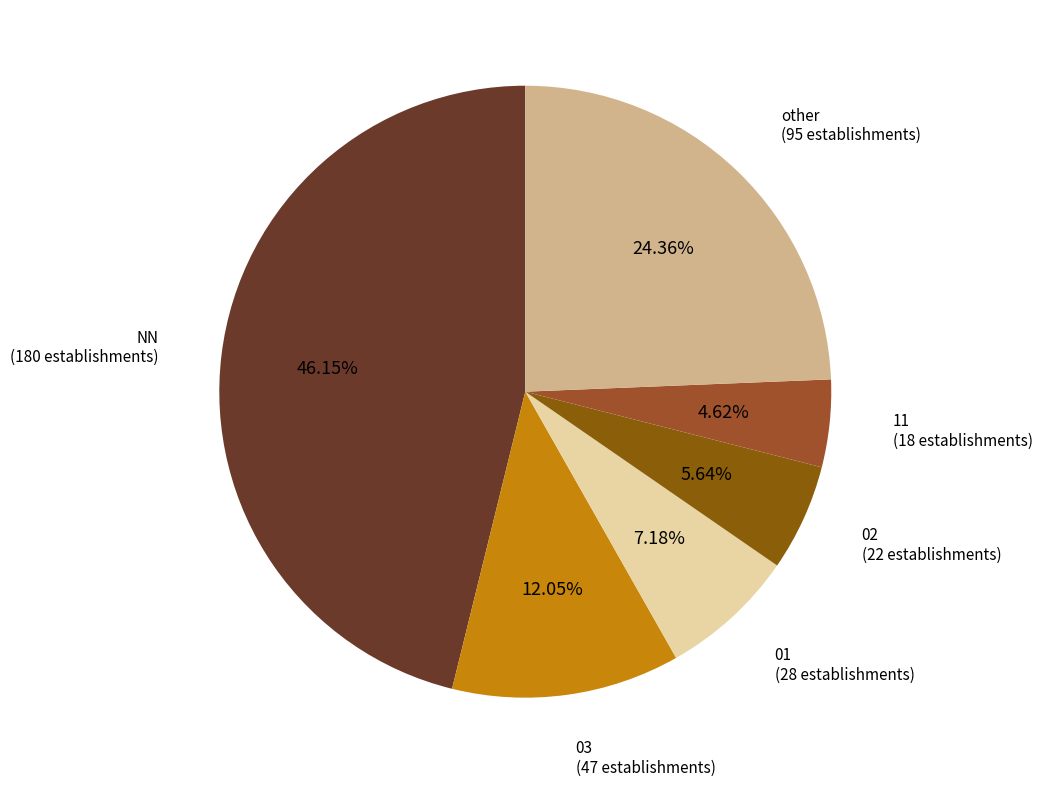

To the nearest percent, what portion does 03 represent?

12%